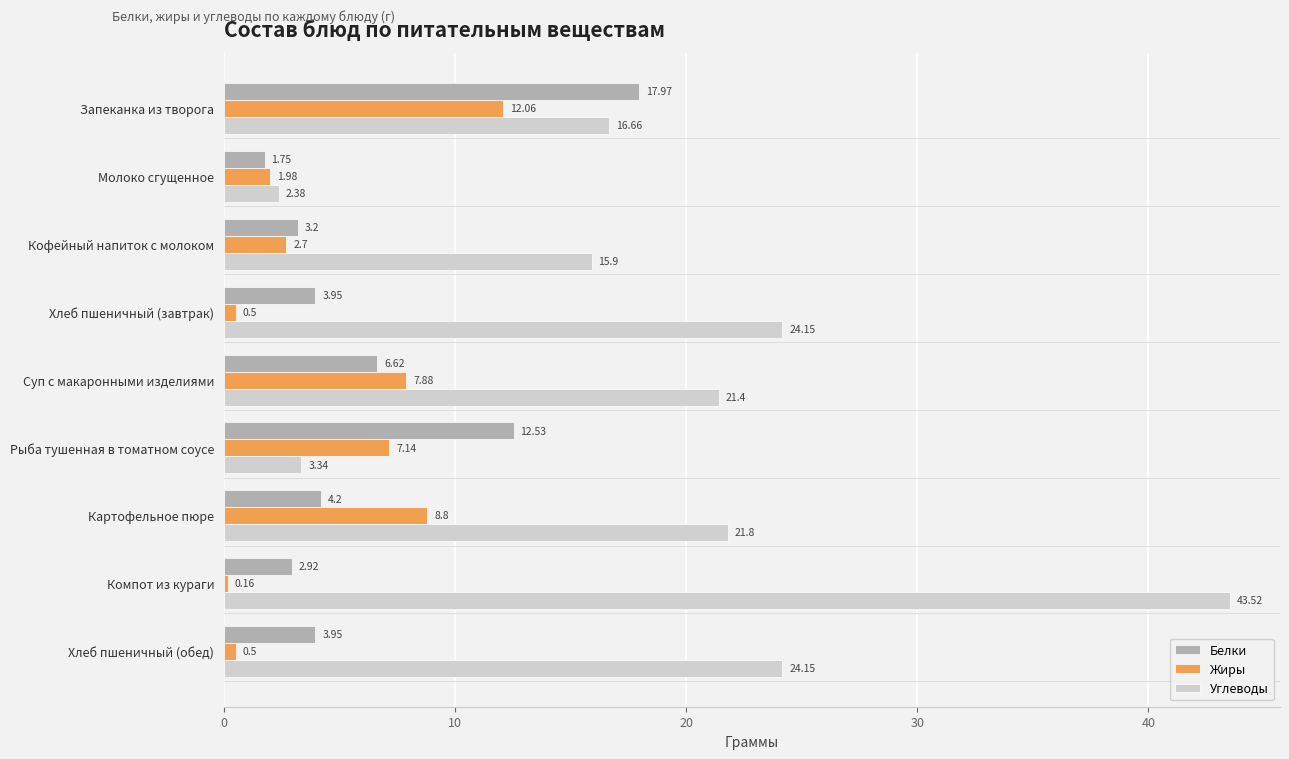

Which series has the largest total across all categories?

Углеводы